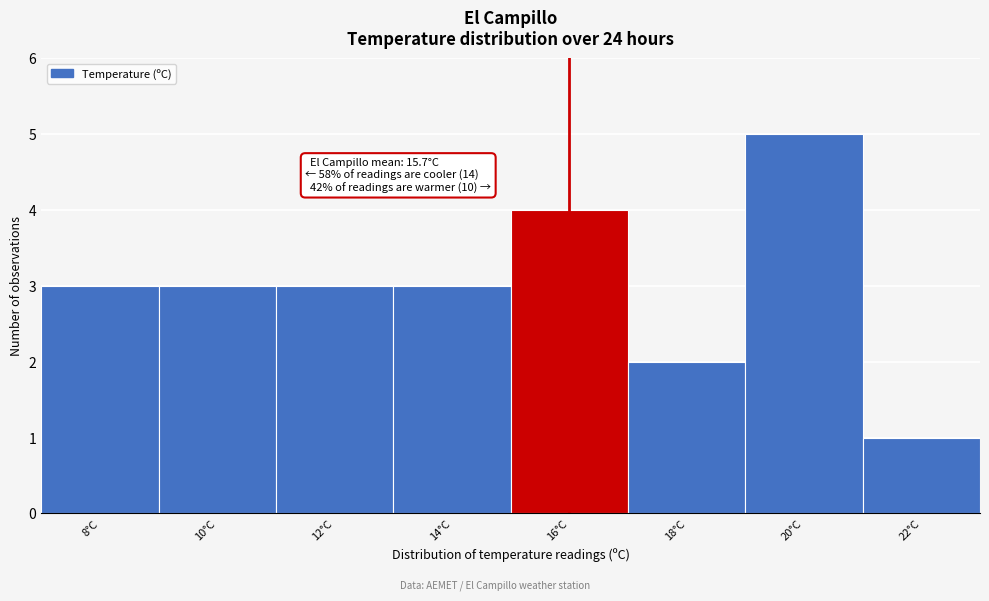

Reading left to right, list all the values displayed in this chart.

8°C=3	10°C=3	12°C=3	14°C=3	16°C=4	18°C=2	20°C=5	22°C=1